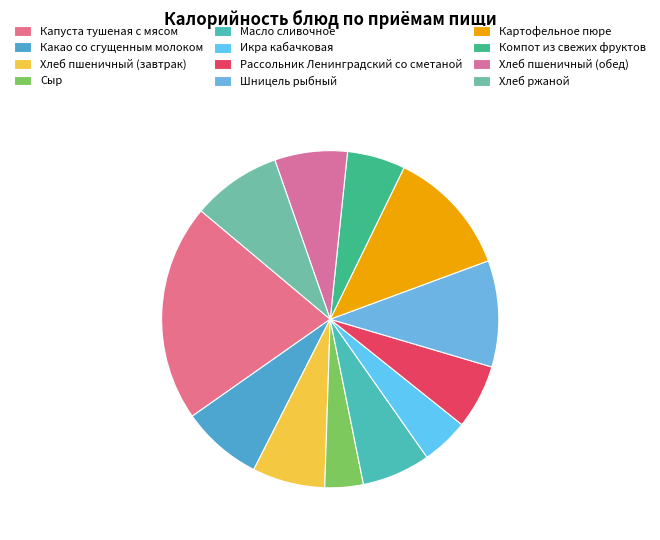

Approximately how many times larger is the value at Какао со сгущенным молоком compared to Картофельное пюре?

0.6